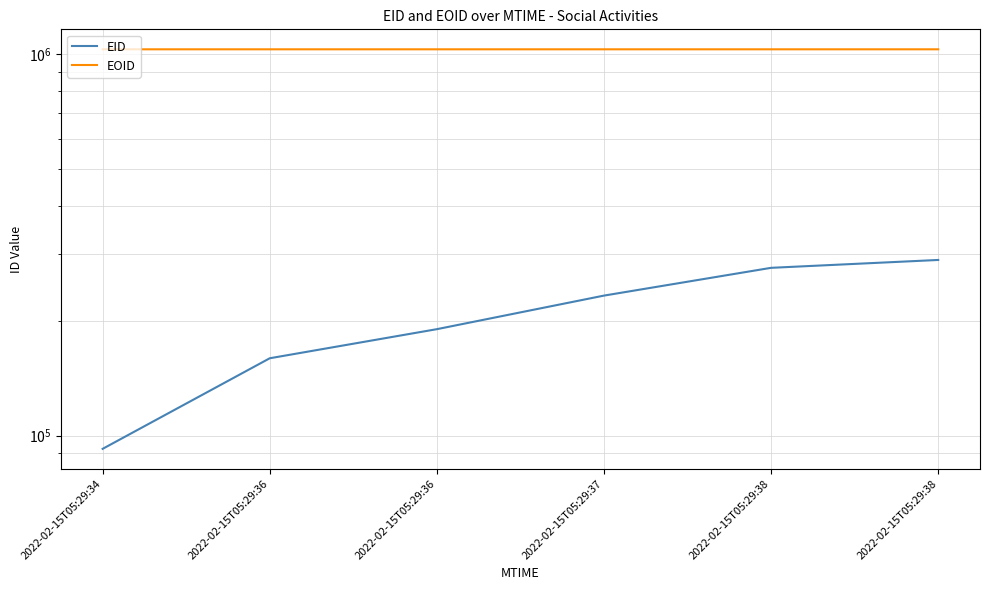

Rank the categories by EID value from lowest to highest.

2022-02-15T05:29:34, 2022-02-15T05:29:36, 2022-02-15T05:29:36, 2022-02-15T05:29:37, 2022-02-15T05:29:38, 2022-02-15T05:29:38